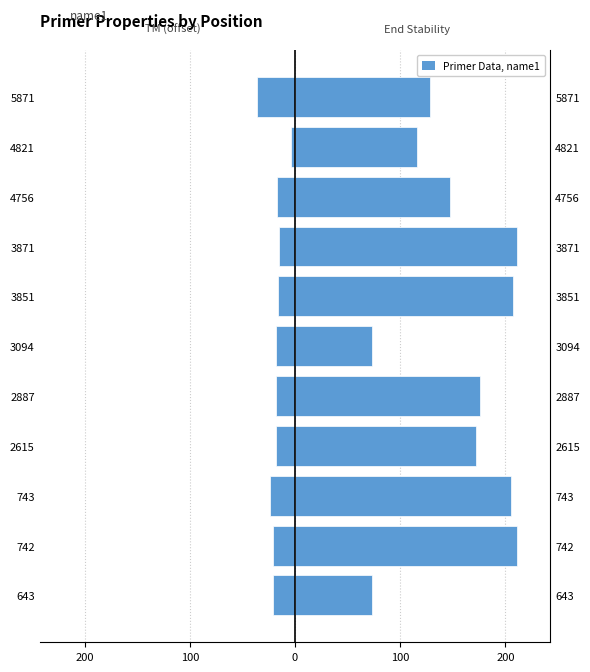

Reading left to right, extract all data points from this chart.

PRIMER_LEFT_0_TM: -20.7	-20.7	-23.6	-17.9	-18.0	-17.7	-16.6	-15.1	-16.7	-3.5	-35.9
PRIMER_LEFT_0_END_STABILITY: 72.8	211.2	205.6	172.0	176.4	72.8	207.2	211.2	147.6	116.0	128.4